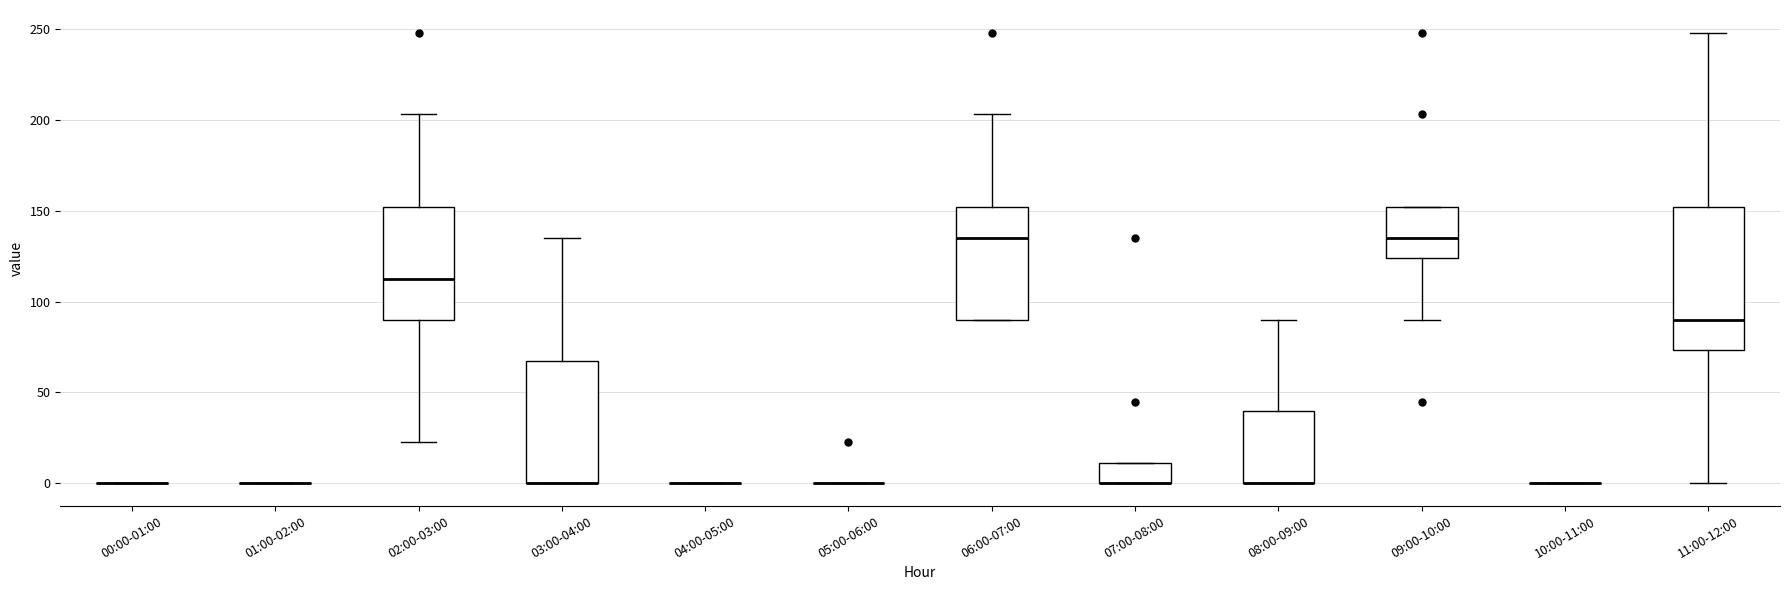

Reading left to right, transcribe this box plot: for each box, give where its median line is, the range the box spans, and where its two whiskers end, as read against the y-axis. The values are not printed on the chart, so give them approximately, as read against the axis.

00:00-01:00: box collapsed to a line at 0, whiskers 0 to 0
01:00-02:00: box collapsed to a line at 0, whiskers 0 to 0
02:00-03:00: median 115, box 90 to 150, whiskers 25 to 205
03:00-04:00: median 0 (drawn on the box's lower edge), box 0 to 70, whiskers 0 to 135
04:00-05:00: box collapsed to a line at 0, whiskers 0 to 0
05:00-06:00: box collapsed to a line at 0, whiskers 0 to 0
06:00-07:00: median 135, box 90 to 150, whiskers 90 to 205
07:00-08:00: median 0 (drawn on the box's lower edge), box 0 to 10, whiskers 0 to 10
08:00-09:00: median 0 (drawn on the box's lower edge), box 0 to 40, whiskers 0 to 90
09:00-10:00: median 135, box 125 to 150, whiskers 90 to 150
10:00-11:00: box collapsed to a line at 0, whiskers 0 to 0
11:00-12:00: median 90, box 75 to 150, whiskers 0 to 250